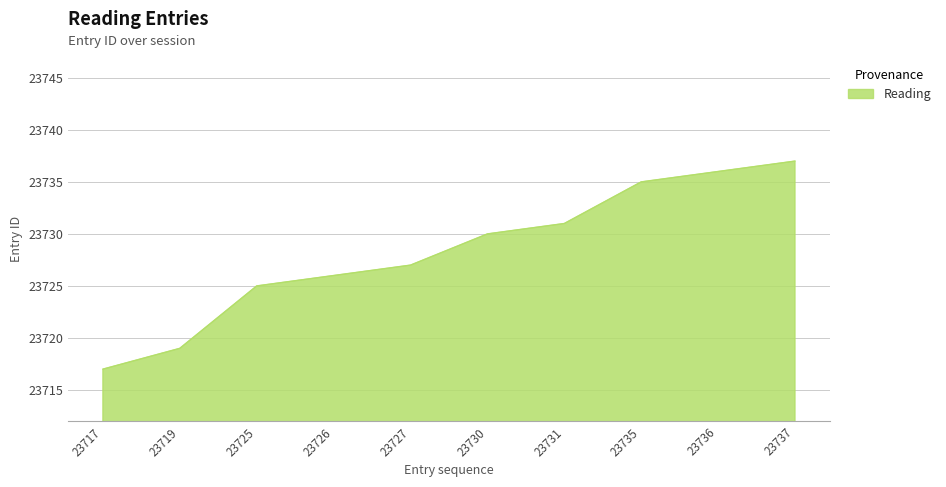

Where is the data nearest to the value 23727?

23727